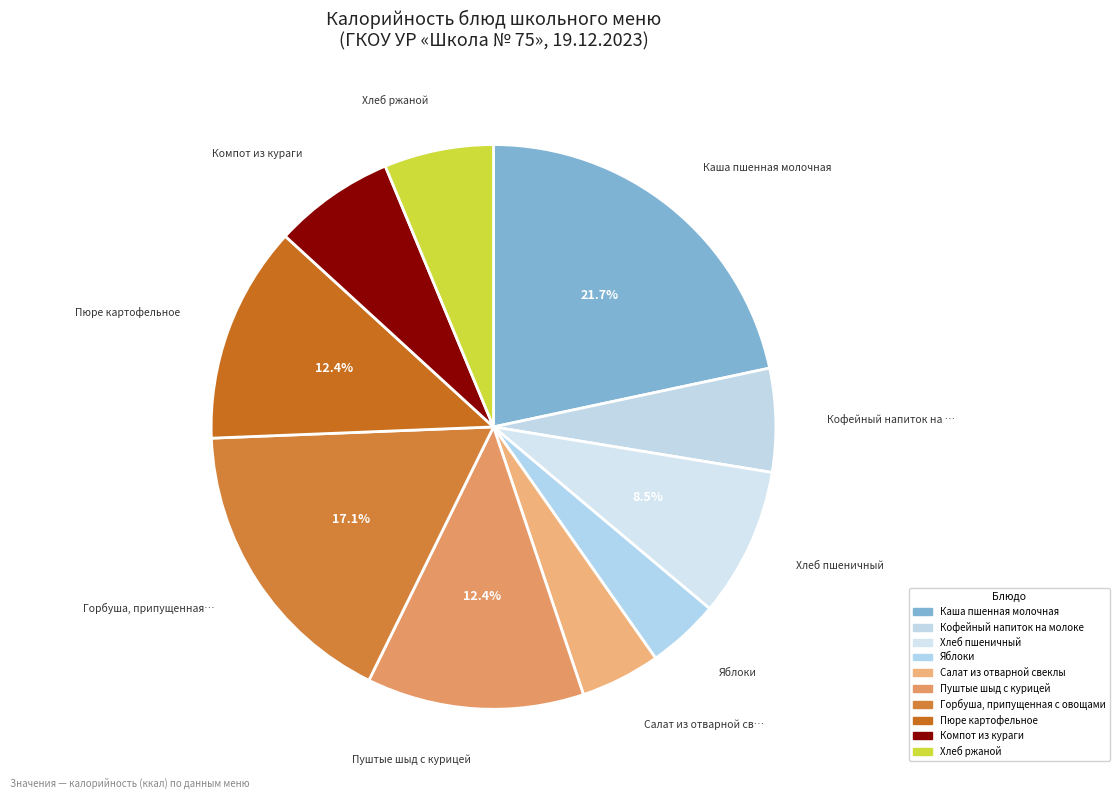

Rank the categories by value from highest to lowest.

Каша пшенная молочная, Горбуша, припущенная с овощами, Пуштые шыд с курицей, Пюре картофельное, Хлеб пшеничный, Компот из кураги, Хлеб ржаной, Кофейный напиток на молоке, Салат из отварной свеклы, Яблоки